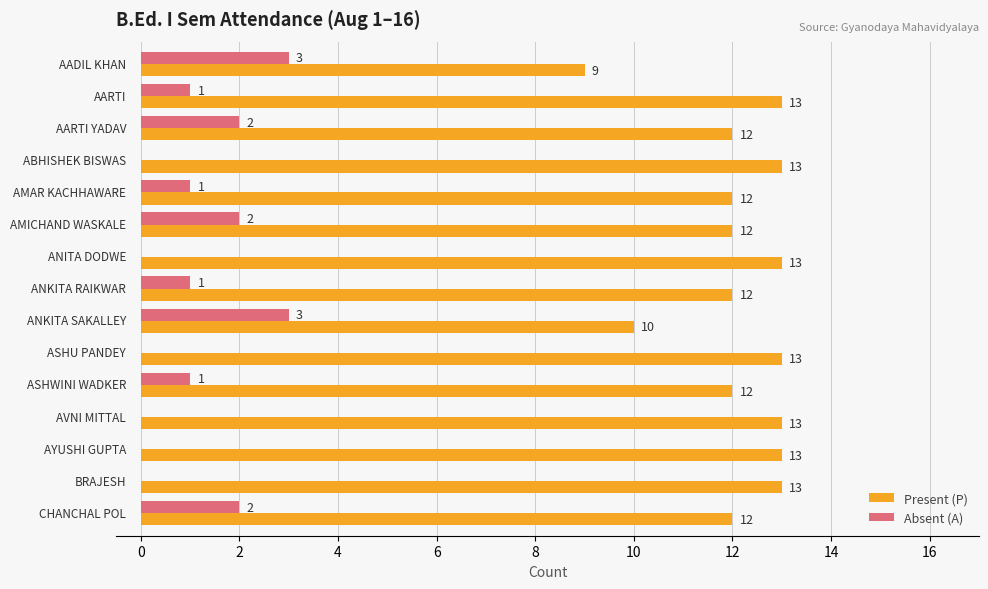

What is the sum of all Absent (A) values?

16